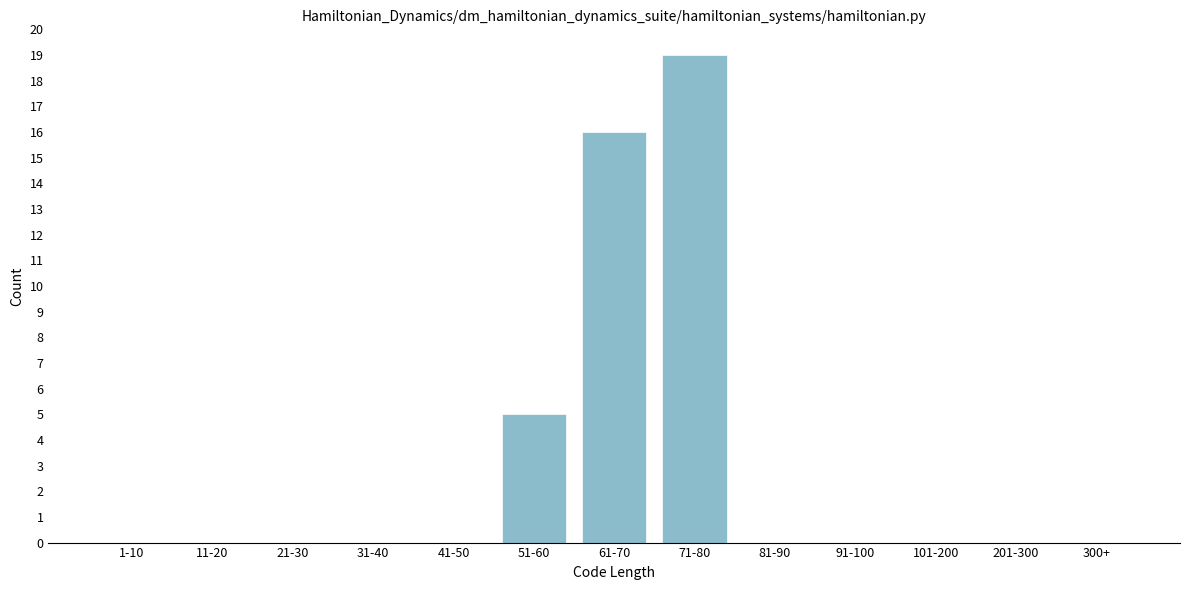

Reading left to right, list all the values displayed in this chart.

1-10=0	11-20=0	21-30=0	31-40=0	41-50=0	51-60=5	61-70=16	71-80=19	81-90=0	91-100=0	101-200=0	201-300=0	300+=0